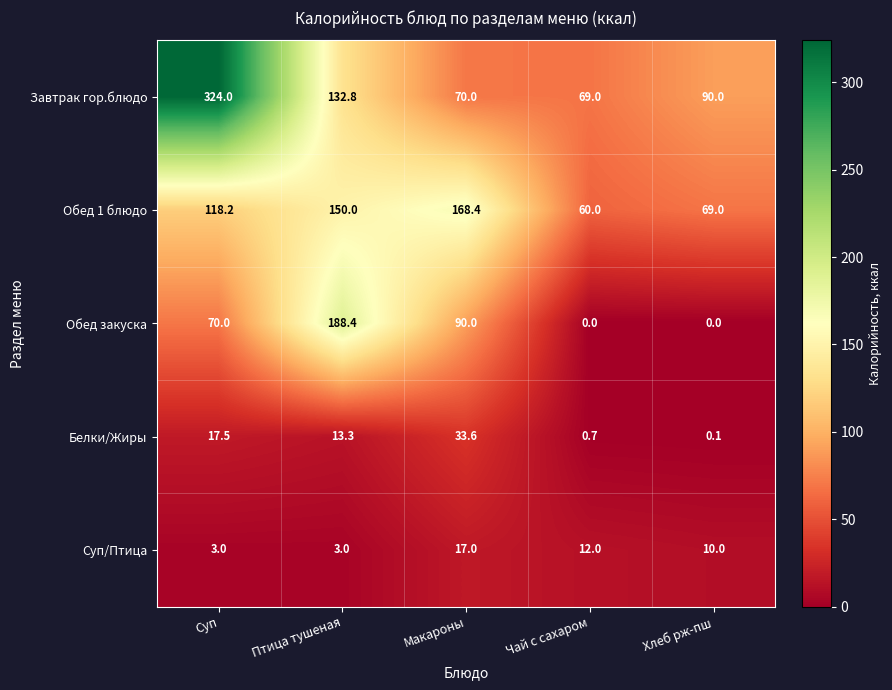

How many data points does each series have?

5